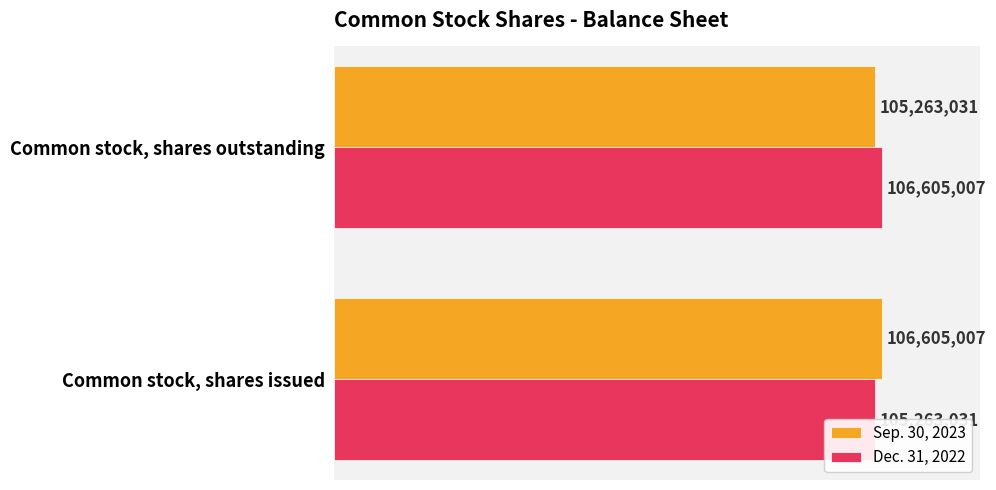

What is the difference between the highest and lowest values at Common stock, shares outstanding?

1341976